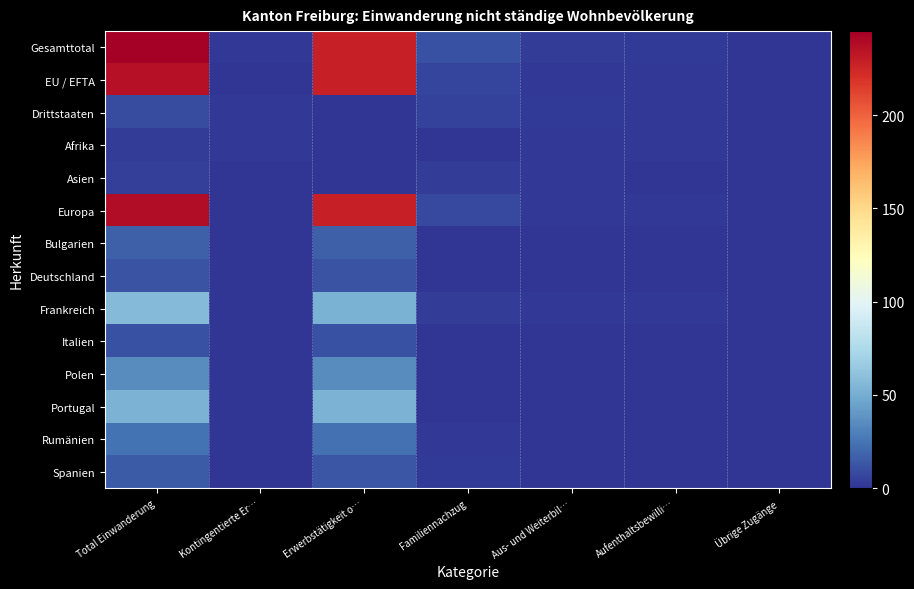

Reading left to right, extract all data points from this chart.

Gesamttotal: Total Einwanderung=245	Kontingentierte Er…=1	Erwerbstätigkeit o…=228	Familiennachzug=11	Aus- und Weiterbil…=3	Aufenthaltsbewilli…=2	Übrige Zugänge=0
EU / EFTA: Total Einwanderung=236	Kontingentierte Er…=0	Erwerbstätigkeit o…=228	Familiennachzug=6	Aus- und Weiterbil…=1	Aufenthaltsbewilli…=1	Übrige Zugänge=0
Drittstaaten: Total Einwanderung=9	Kontingentierte Er…=1	Erwerbstätigkeit o…=0	Familiennachzug=5	Aus- und Weiterbil…=2	Aufenthaltsbewilli…=1	Übrige Zugänge=0
Afrika: Total Einwanderung=3	Kontingentierte Er…=1	Erwerbstätigkeit o…=0	Familiennachzug=0	Aus- und Weiterbil…=1	Aufenthaltsbewilli…=1	Übrige Zugänge=0
Asien: Total Einwanderung=4	Kontingentierte Er…=0	Erwerbstätigkeit o…=0	Familiennachzug=3	Aus- und Weiterbil…=1	Aufenthaltsbewilli…=0	Übrige Zugänge=0
Europa: Total Einwanderung=238	Kontingentierte Er…=0	Erwerbstätigkeit o…=228	Familiennachzug=8	Aus- und Weiterbil…=1	Aufenthaltsbewilli…=1	Übrige Zugänge=0
Bulgarien: Total Einwanderung=17	Kontingentierte Er…=0	Erwerbstätigkeit o…=17	Familiennachzug=0	Aus- und Weiterbil…=0	Aufenthaltsbewilli…=0	Übrige Zugänge=0
Deutschland: Total Einwanderung=12	Kontingentierte Er…=0	Erwerbstätigkeit o…=12	Familiennachzug=0	Aus- und Weiterbil…=0	Aufenthaltsbewilli…=0	Übrige Zugänge=0
Frankreich: Total Einwanderung=57	Kontingentierte Er…=0	Erwerbstätigkeit o…=52	Familiennachzug=3	Aus- und Weiterbil…=1	Aufenthaltsbewilli…=1	Übrige Zugänge=0
Italien: Total Einwanderung=11	Kontingentierte Er…=0	Erwerbstätigkeit o…=11	Familiennachzug=0	Aus- und Weiterbil…=0	Aufenthaltsbewilli…=0	Übrige Zugänge=0
Polen: Total Einwanderung=35	Kontingentierte Er…=0	Erwerbstätigkeit o…=35	Familiennachzug=0	Aus- und Weiterbil…=0	Aufenthaltsbewilli…=0	Übrige Zugänge=0
Portugal: Total Einwanderung=53	Kontingentierte Er…=0	Erwerbstätigkeit o…=53	Familiennachzug=0	Aus- und Weiterbil…=0	Aufenthaltsbewilli…=0	Übrige Zugänge=0
Rumänien: Total Einwanderung=24	Kontingentierte Er…=0	Erwerbstätigkeit o…=23	Familiennachzug=1	Aus- und Weiterbil…=0	Aufenthaltsbewilli…=0	Übrige Zugänge=0
Spanien: Total Einwanderung=15	Kontingentierte Er…=0	Erwerbstätigkeit o…=13	Familiennachzug=2	Aus- und Weiterbil…=0	Aufenthaltsbewilli…=0	Übrige Zugänge=0